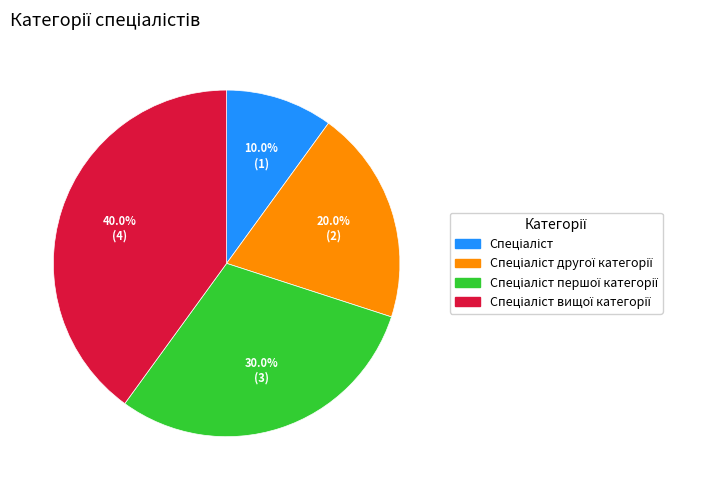

Is there any slice that represents more than half of the pie?

No